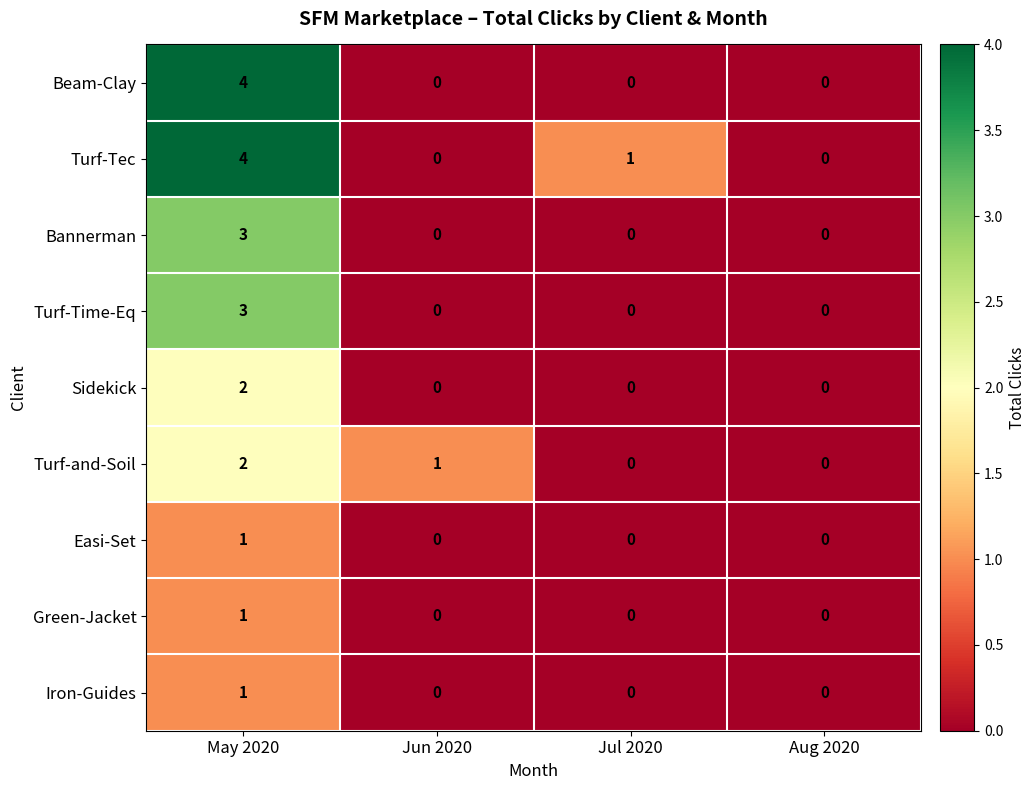

What is the difference between the Beam-Clay values at May 2020 and Jun 2020?

4